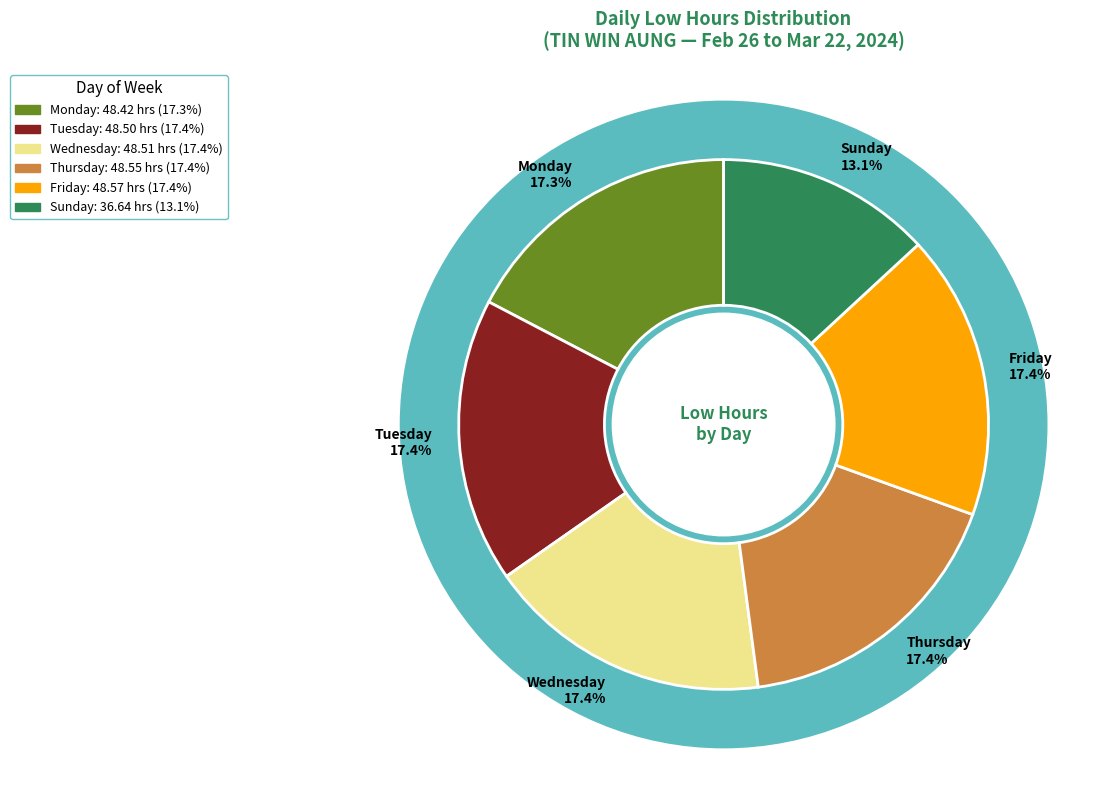

True or false: Wed 28 accounts for 1% of the total.

False